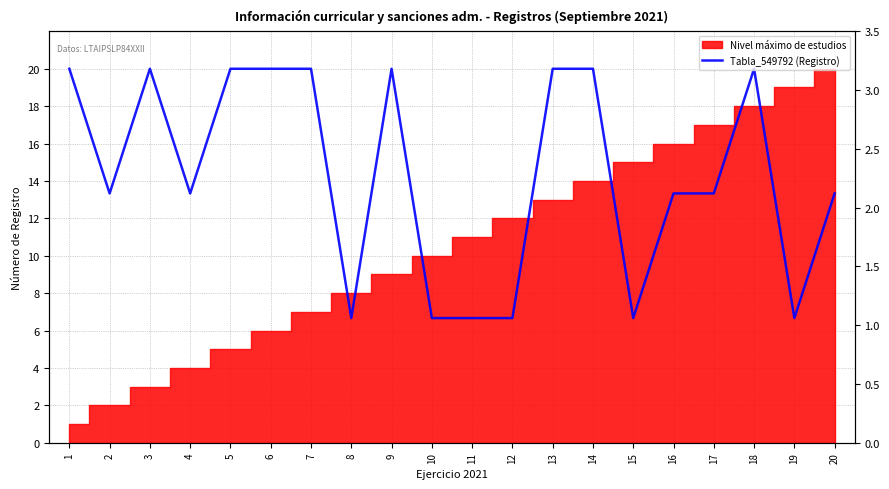

How many interior local valleys (lower than both neighbors) does the data have?

5